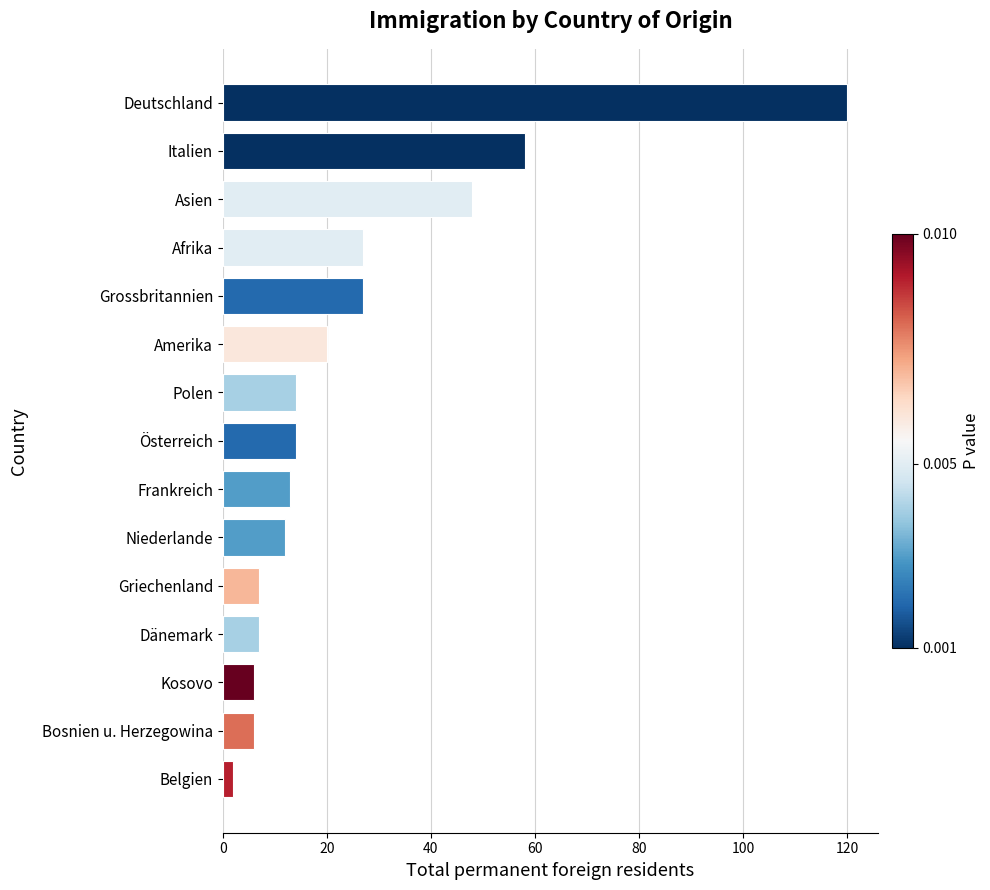

The chart shows a value of 13 at Frankreich. True or false?

True